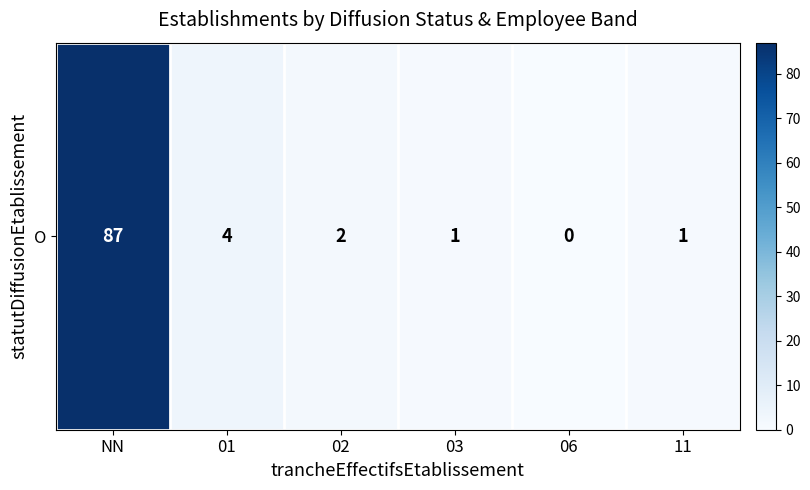

Which category has the highest value across all series?

NN